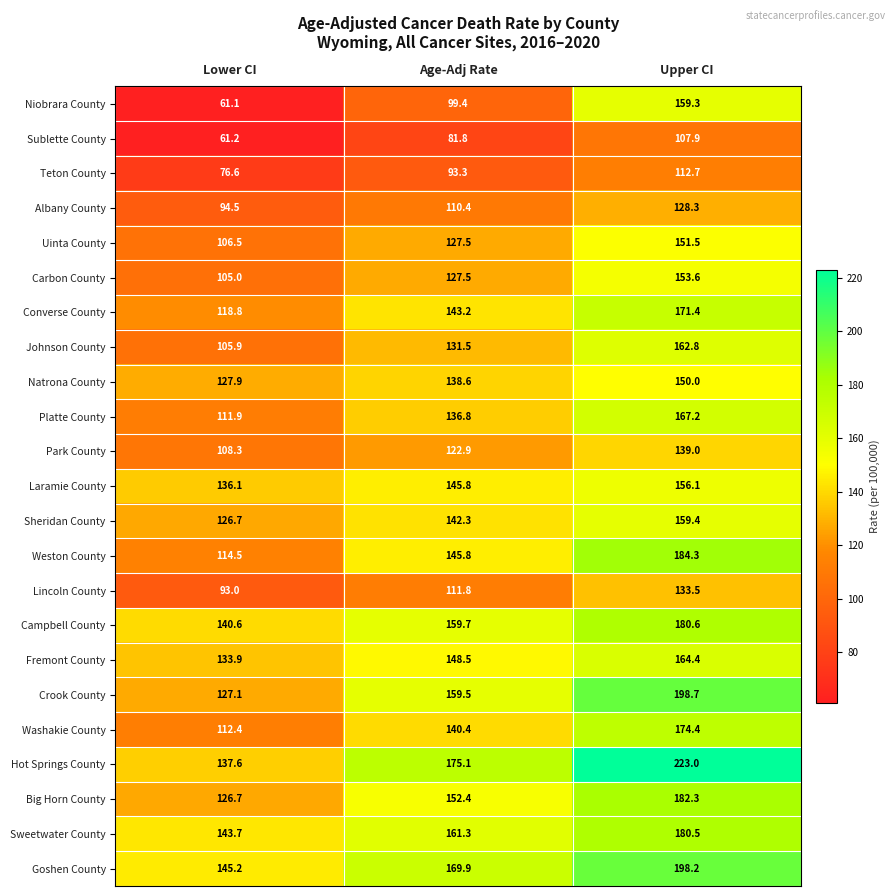

What is the total value across all series at Lower CI?

2615.2